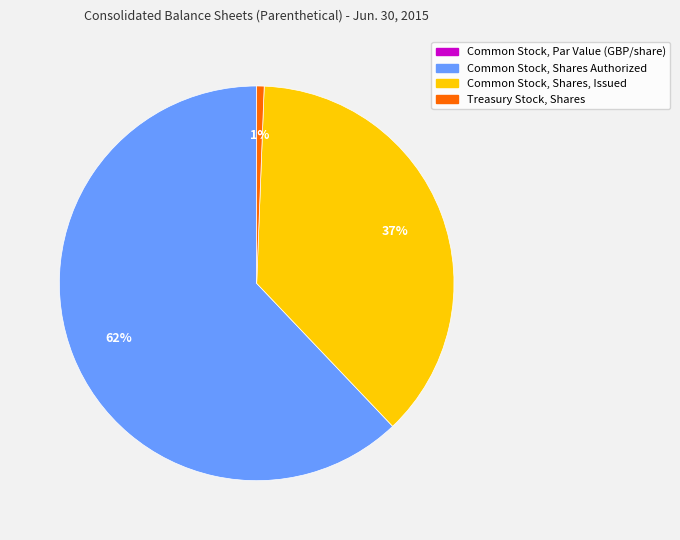

Which slice represents more than half of the pie?

Common Stock, Shares Authorized